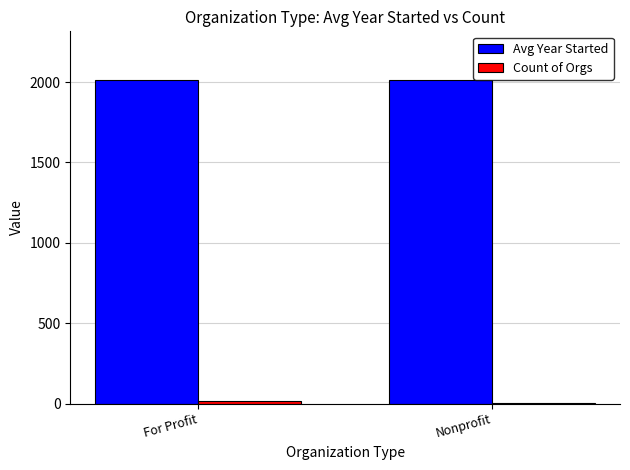

Are the bars horizontal?

No